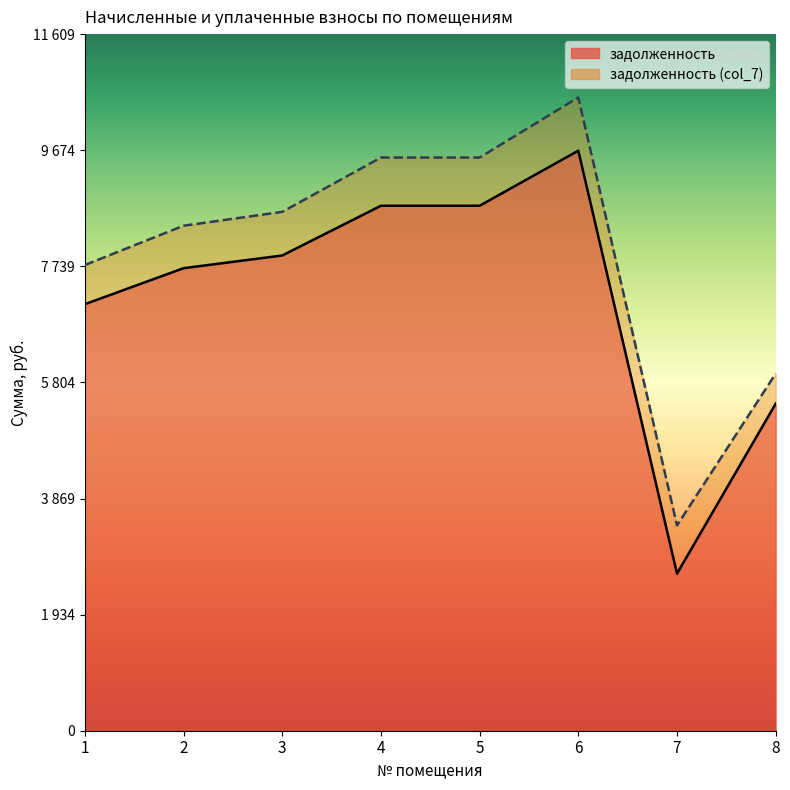

At how many categories does at least one series exceed 3142?

8